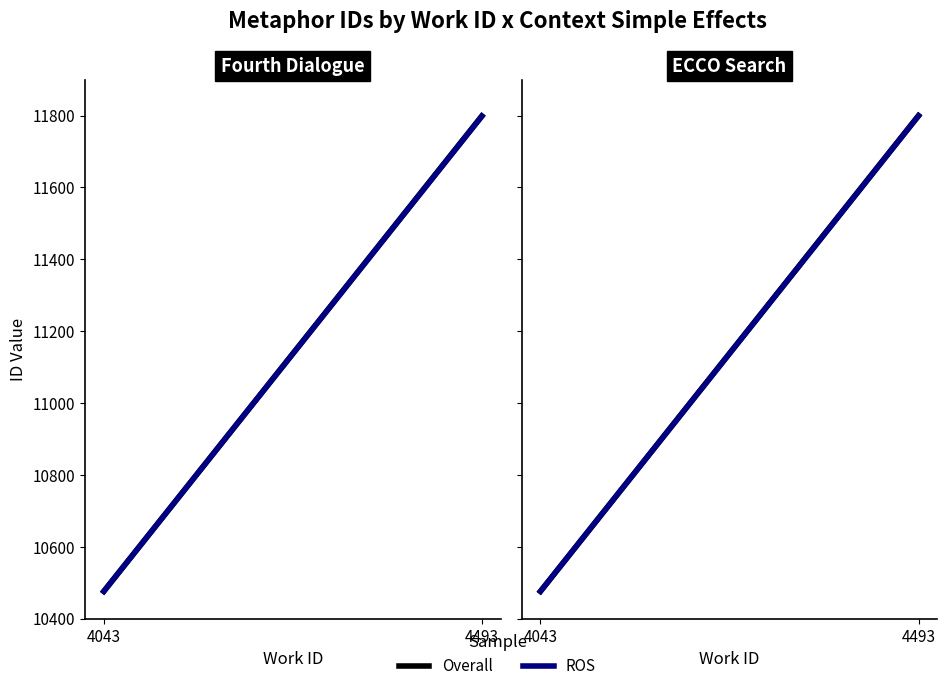

Which series has the largest total across all categories?

Overall